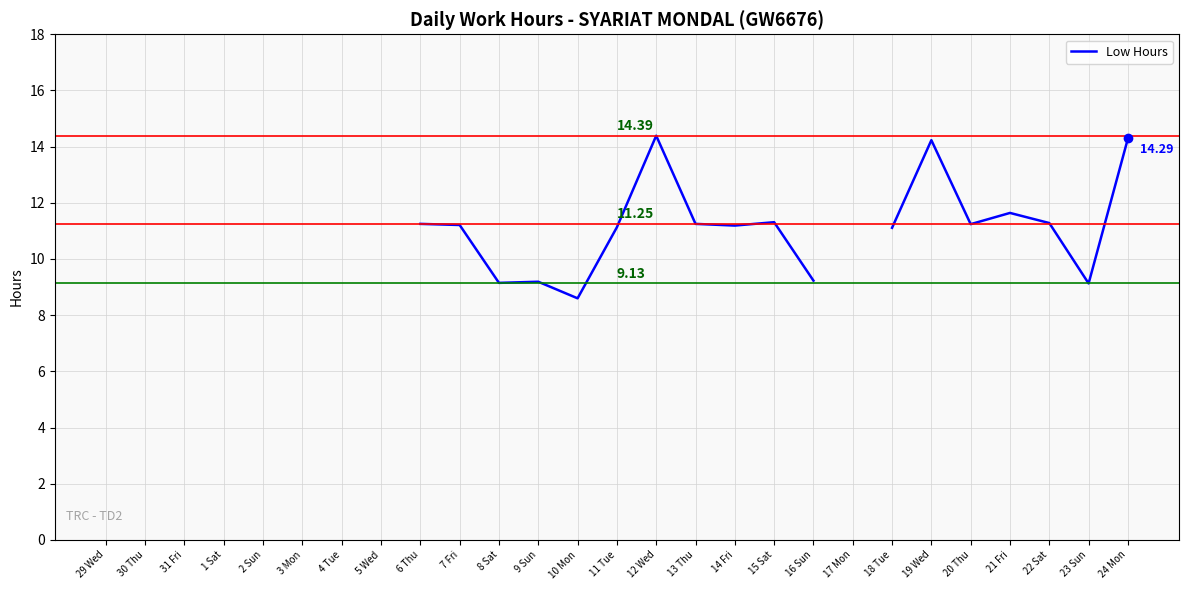

Between 19 Wed and 9 Sun, which is larger?

19 Wed